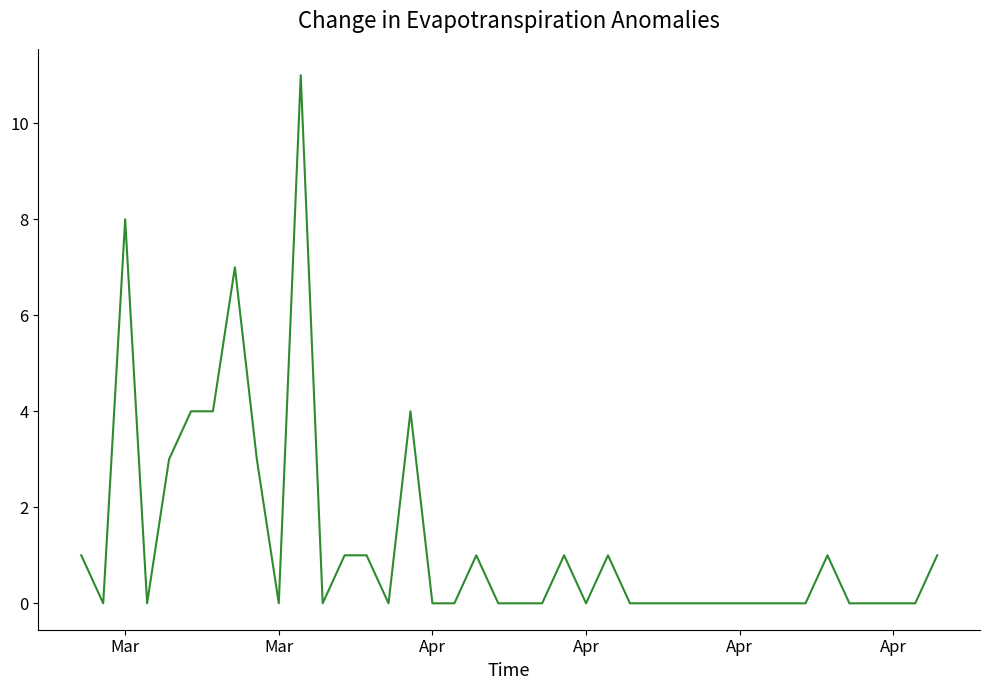

Reading left to right, list all the values displayed in this chart.

1	0	8	0	3	4	4	7	3	0	11	0	1	1	0	4	0	0	1	0	0	0	1	0	1	0	0	0	0	0	0	0	0	0	1	0	0	0	0	1